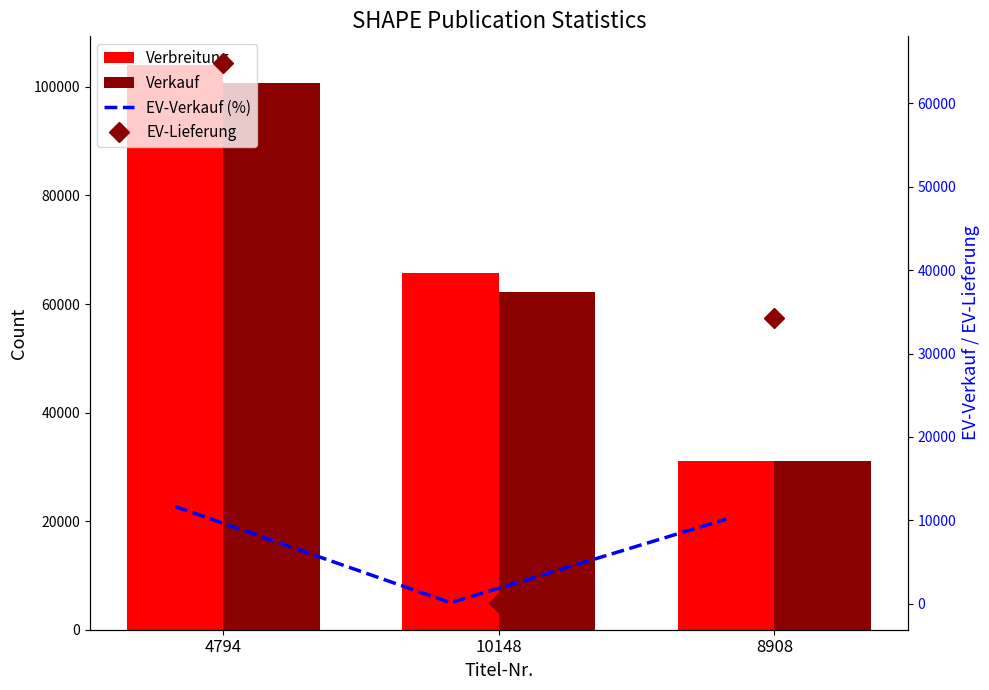

What is the difference between the maximum and minimum values in the Verbreitung series?

73111